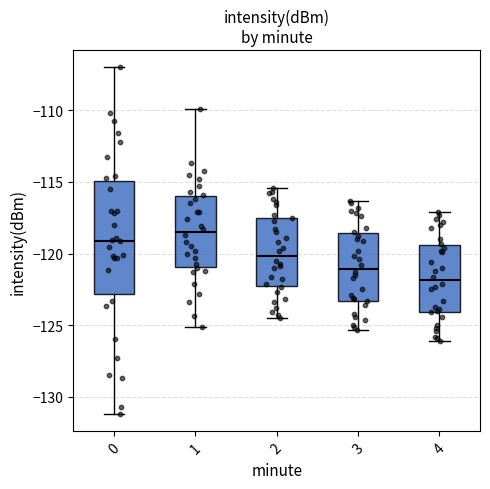

Comparing the boxes themselves (not the whiskers), which one is the tallest?

0